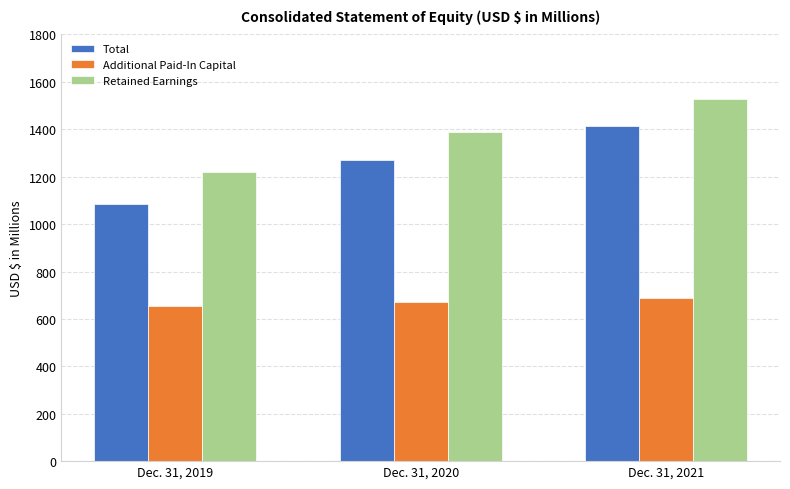

How many distinct data groups are displayed?

3